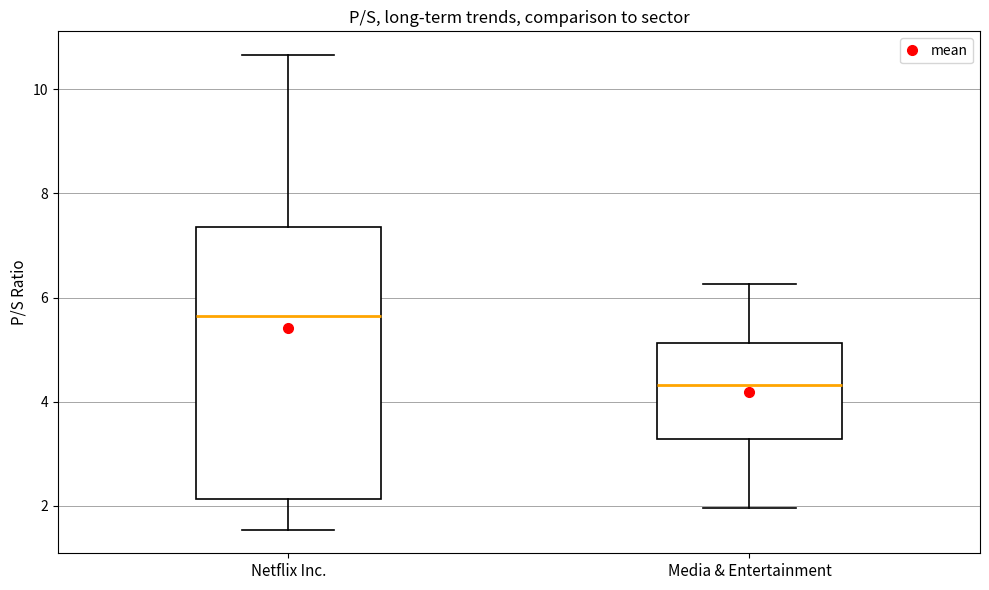

Reading left to right, read every box against the y-axis: the position of its median line, the range the box covers, and the ends of its whiskers. The values are not printed on the chart, so give them approximately, as read against the axis.

Netflix Inc.: median 5.6, box 2.2 to 7.4, whiskers 1.6 to 10.6
Media & Entertainment: median 4.4, box 3.2 to 5.2, whiskers 2.0 to 6.2